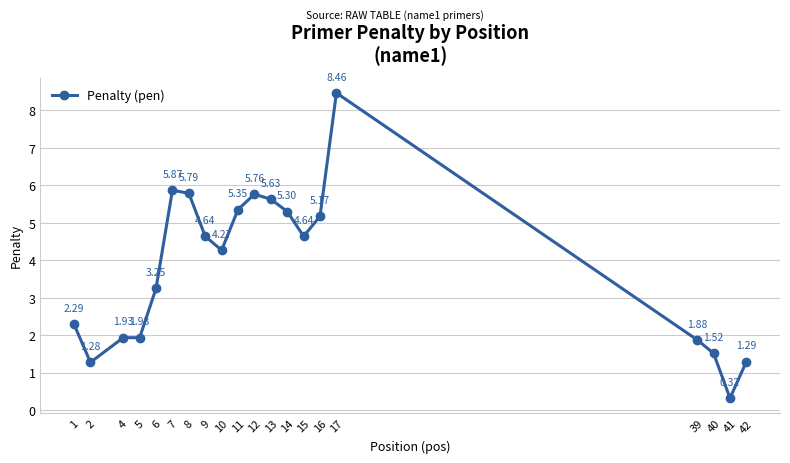

How many data points are less than 4?

9